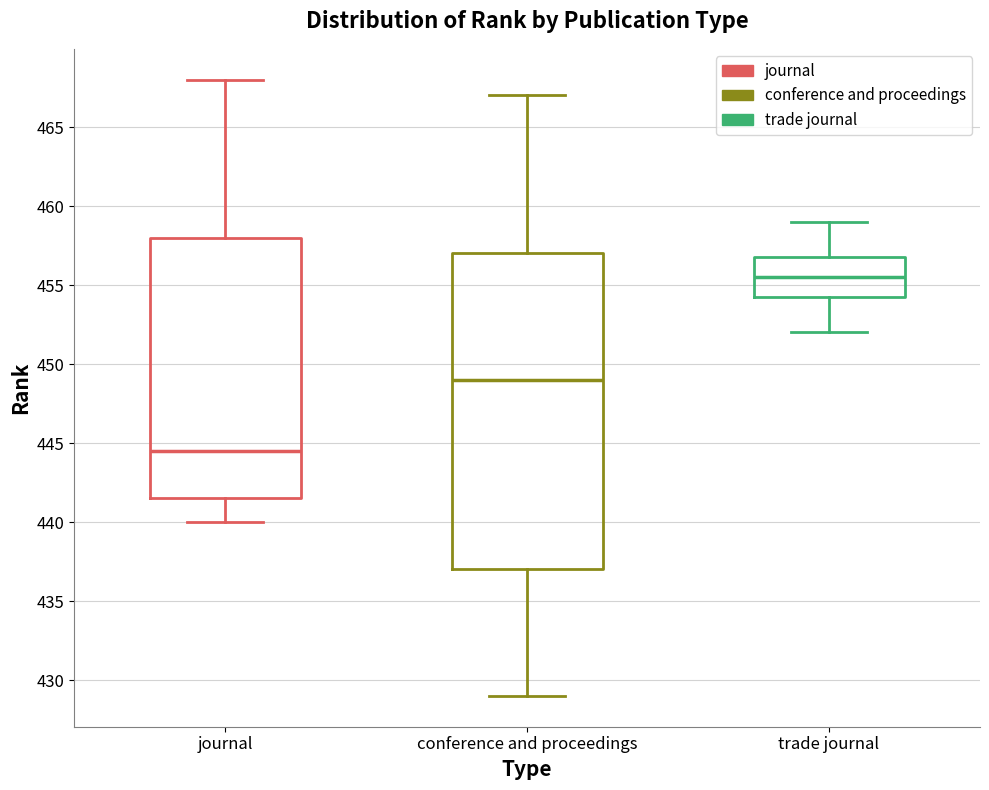

Reading left to right, read every box against the y-axis: the position of its median line, the range the box covers, and the ends of its whiskers. The values are not printed on the chart, so give them approximately, as read against the axis.

journal: median 444.5, box 441.5 to 458.0, whiskers 440.0 to 468.0
conference and proceedings: median 449.0, box 437.0 to 457.0, whiskers 429.0 to 467.0
trade journal: median 455.5, box 454.5 to 457.0, whiskers 452.0 to 459.0